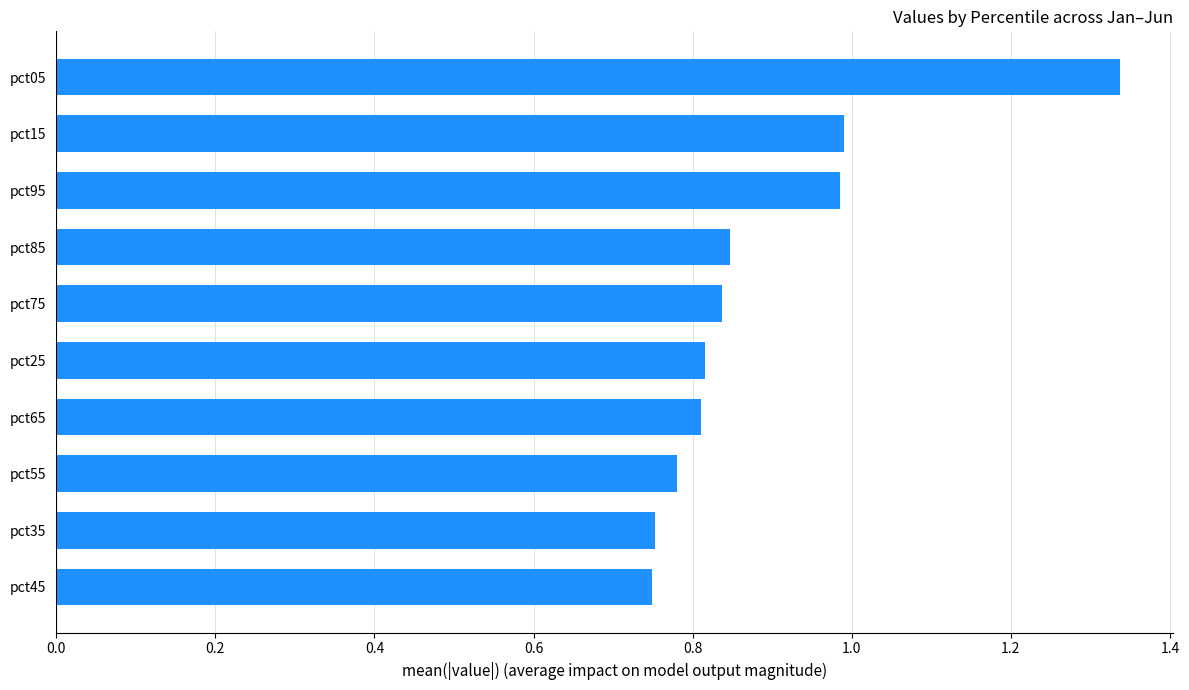

Which category has the highest value across all series?

pct05